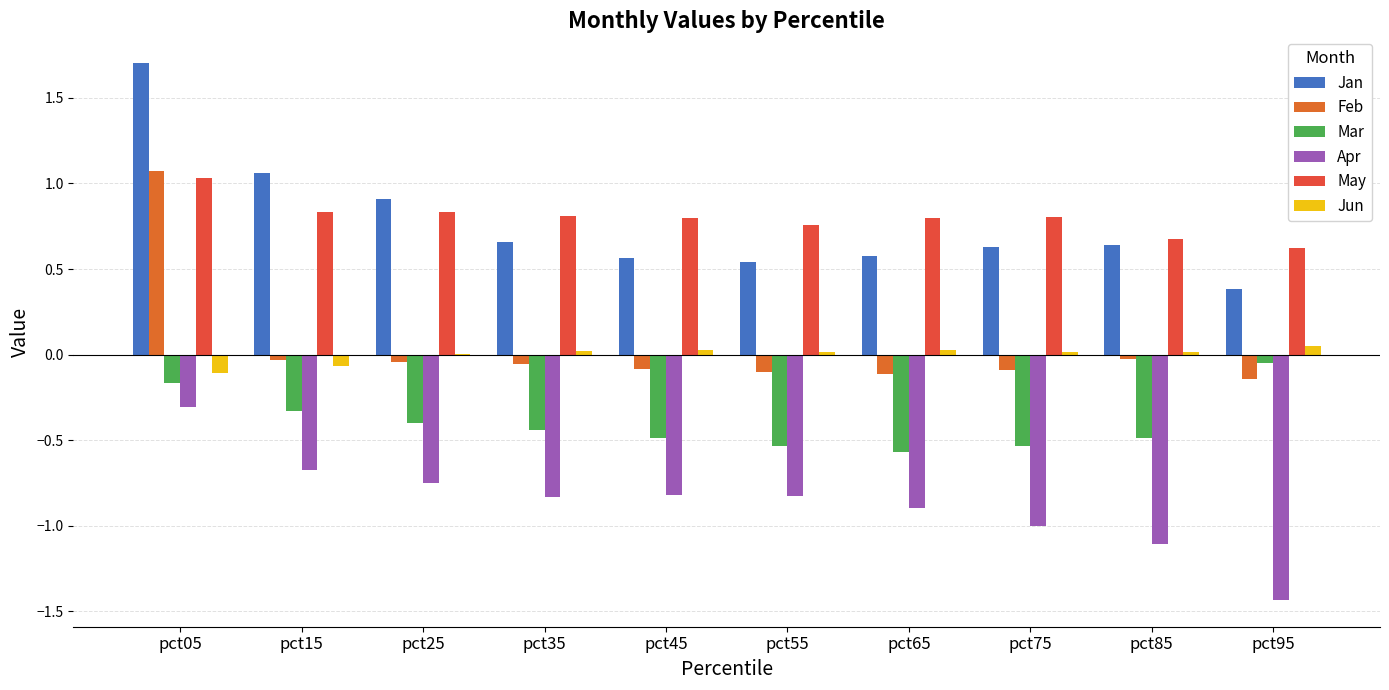

At which label is Feb closest to 0?

pct85